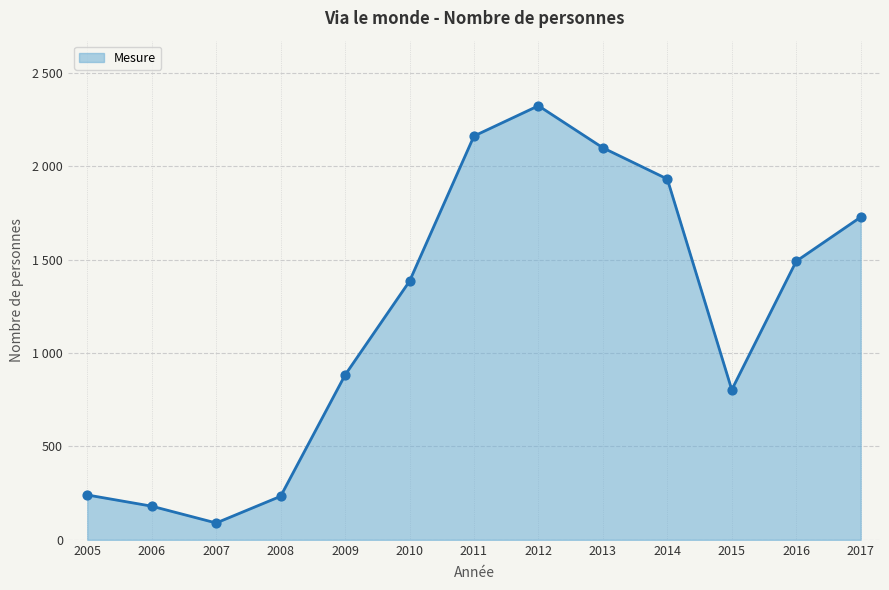

Approximately how many times larger is the value at 2006 compared to 2014?

0.1